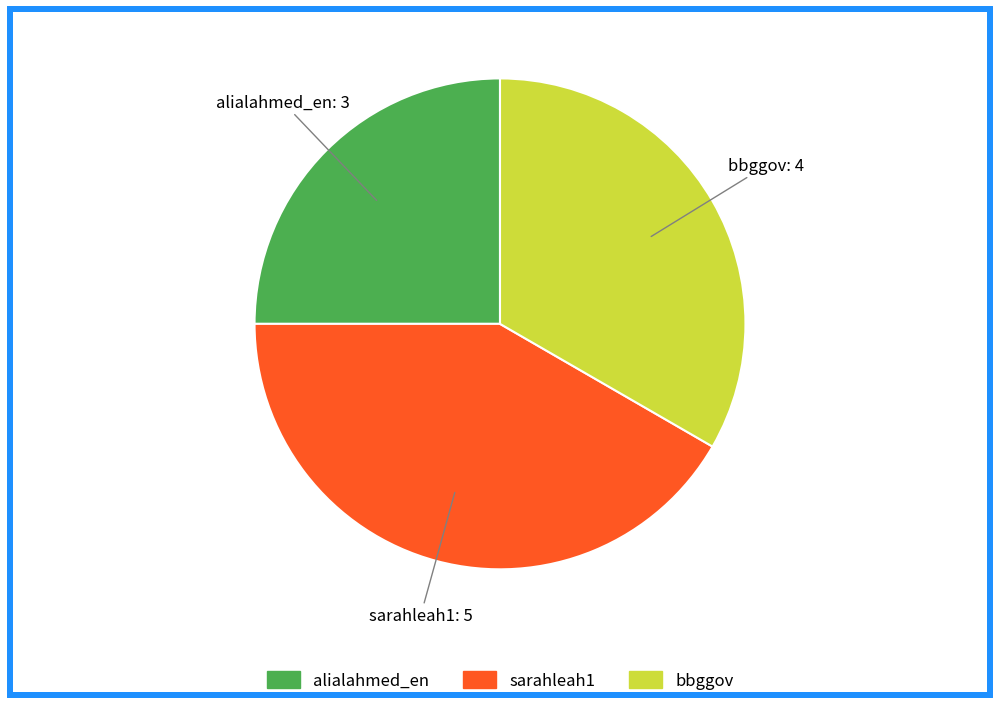

How many slices are in this pie chart?

3